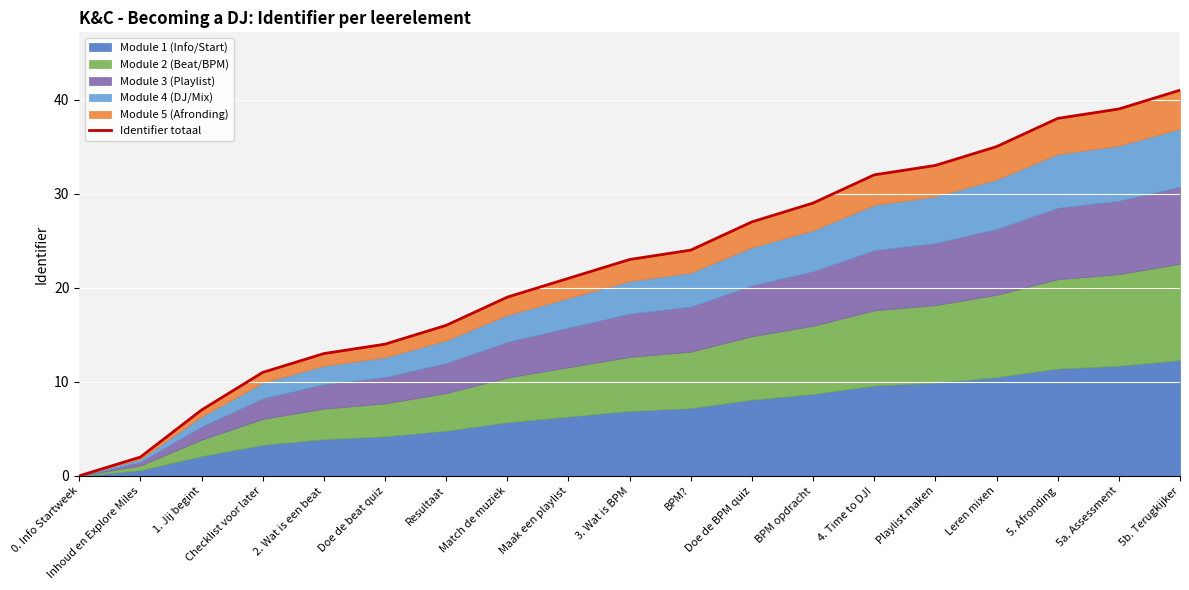

Rank the categories by value from highest to lowest.

5b. Terugkijker, 5a. Assessment, 5. Afronding, Leren mixen, Playlist maken, 4. Time to DJ!, BPM opdracht, Doe de BPM quiz, BPM?, 3. Wat is BPM, Maak een playlist, Match de muziek, Resultaat, Doe de beat quiz, 2. Wat is een beat, Checklist voor later, 1. Jij begint, Inhoud en Explore Miles, 0. Info Startweek